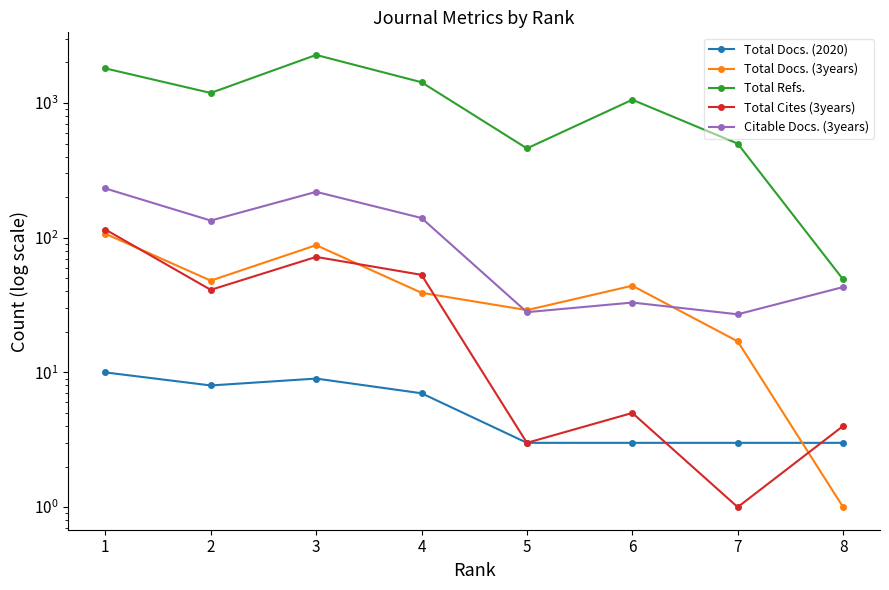

The Total Docs. (2020) series shows 5 at 8. True or false?

False